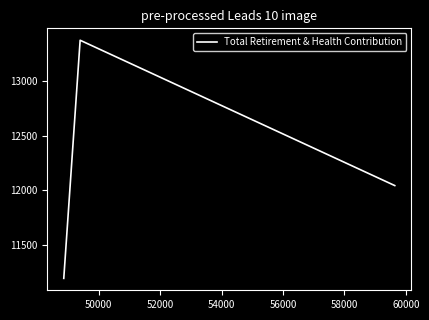

How many categories are shown in the chart?

3